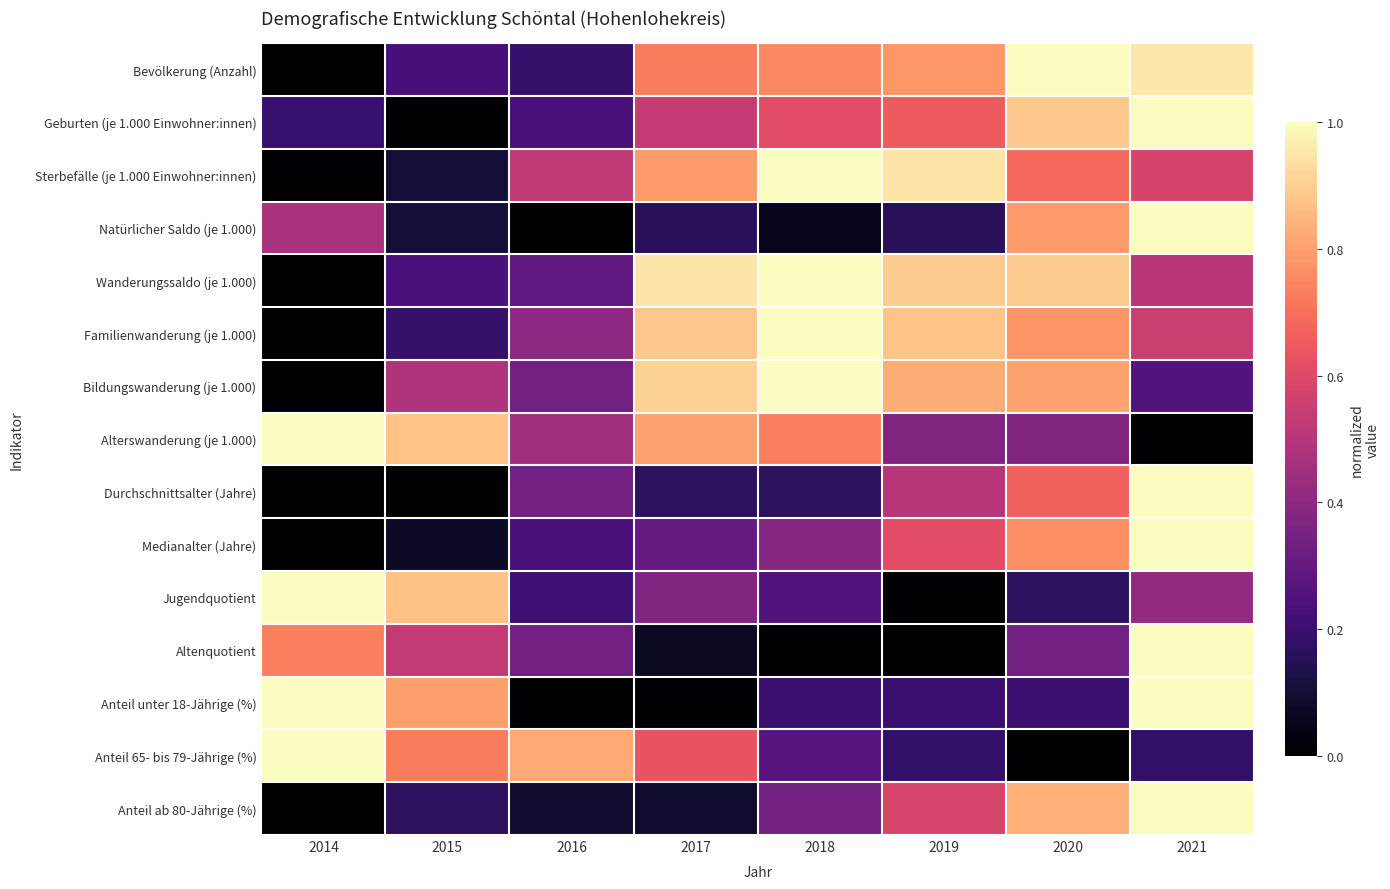

Which category has the lowest value across all series?

2014